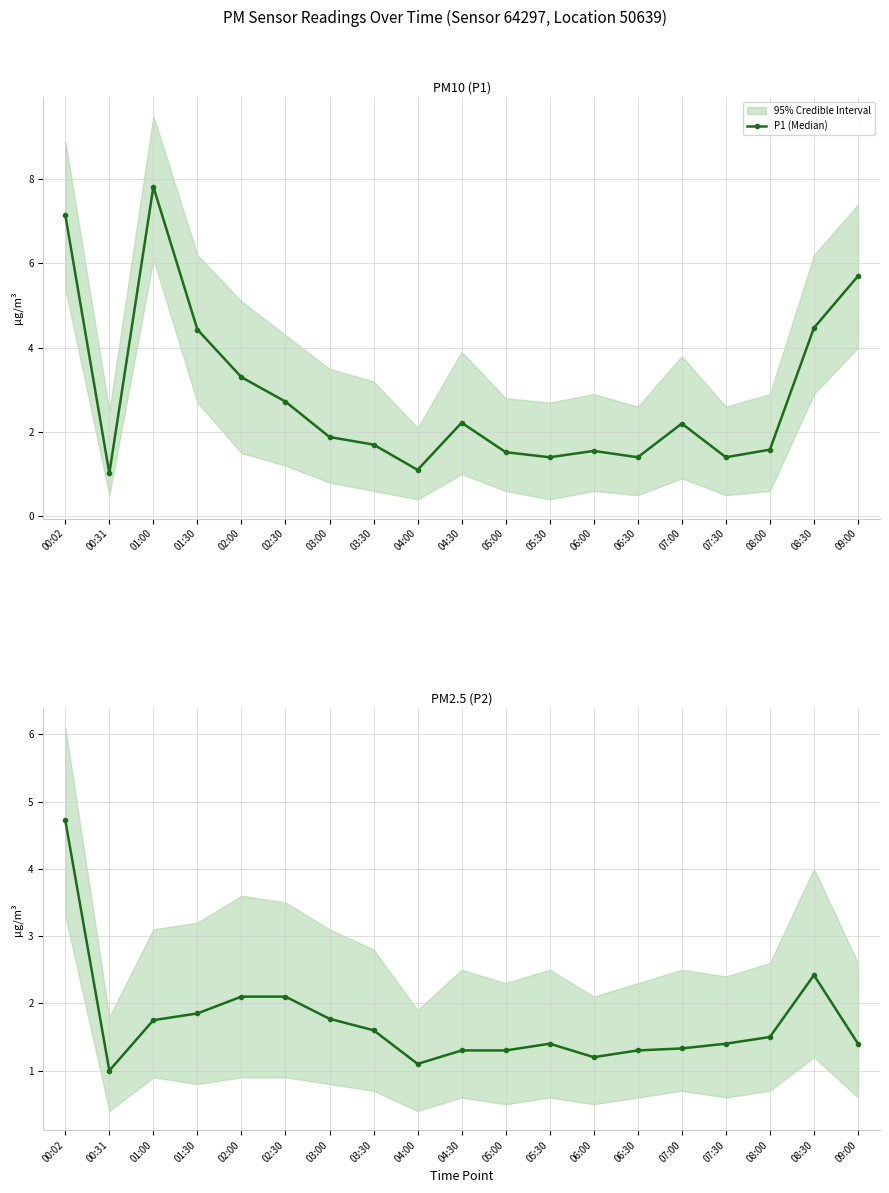

At which label is P1 (Median) closest to 4?

01:30